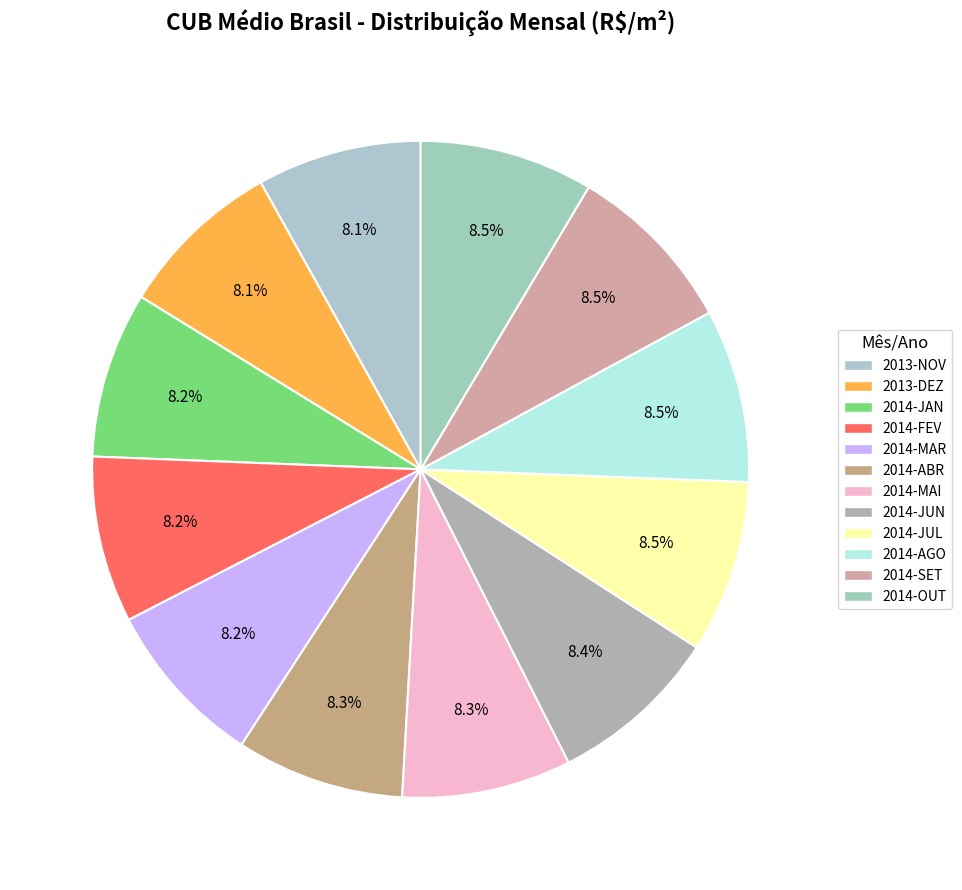

How many segments does this pie chart have?

12